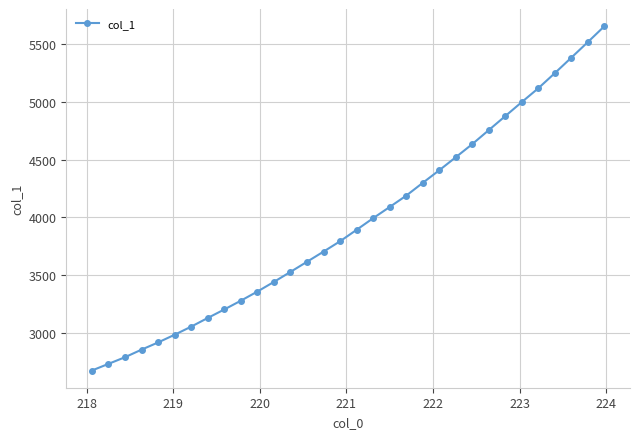

What is the average value?

3957.8